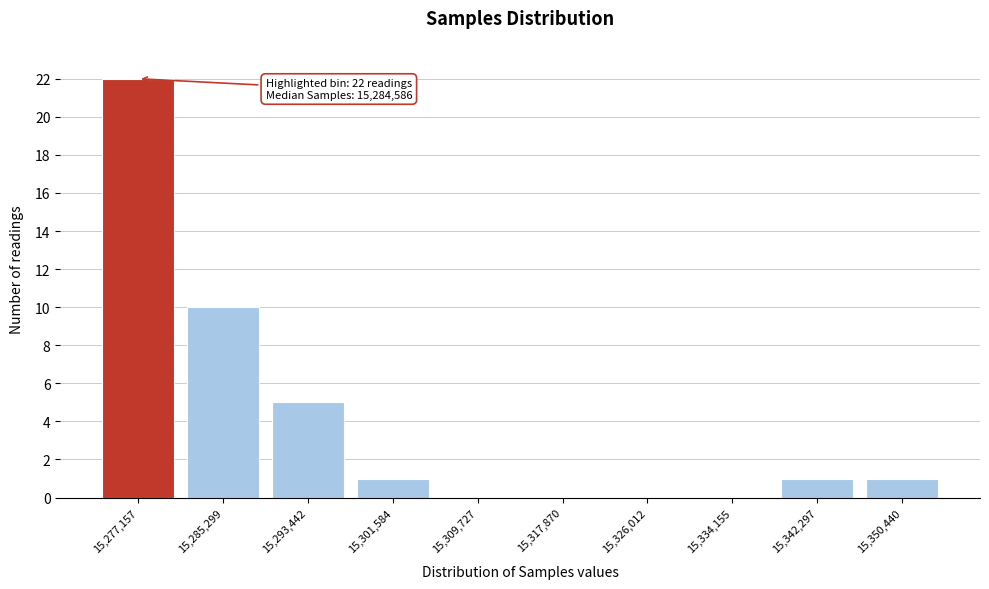

Reading left to right, extract all data points from this chart.

15,277,157=22	15,285,299=10	15,293,442=5	15,301,584=1	15,309,727=0	15,317,870=0	15,326,012=0	15,334,155=0	15,342,297=1	15,350,440=1